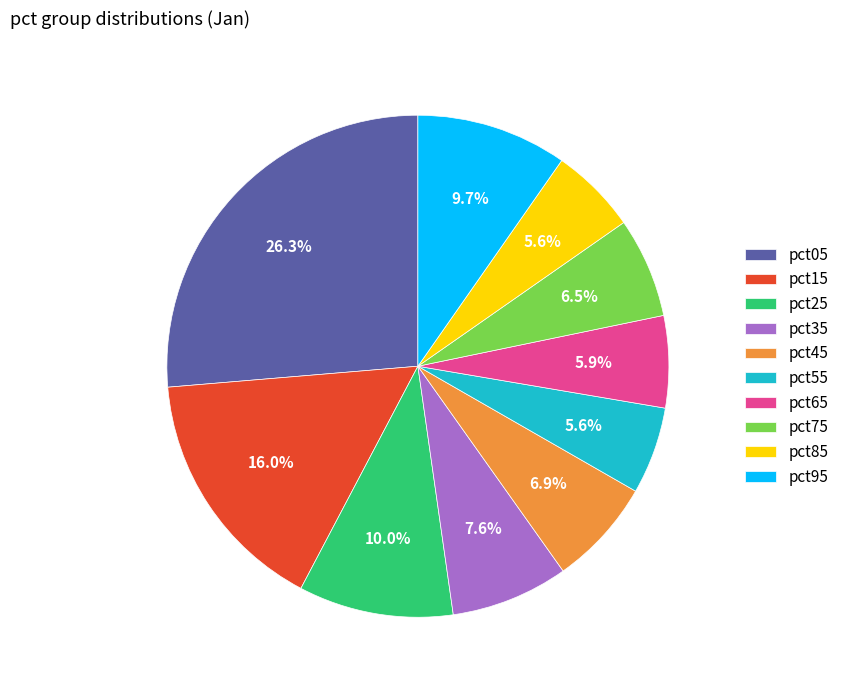

How many slices are in this pie chart?

10